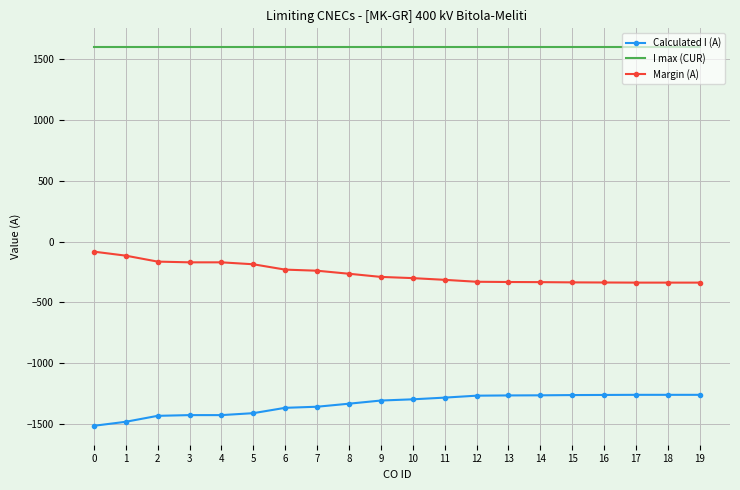

Which series has the largest total across all categories?

I max (CUR)